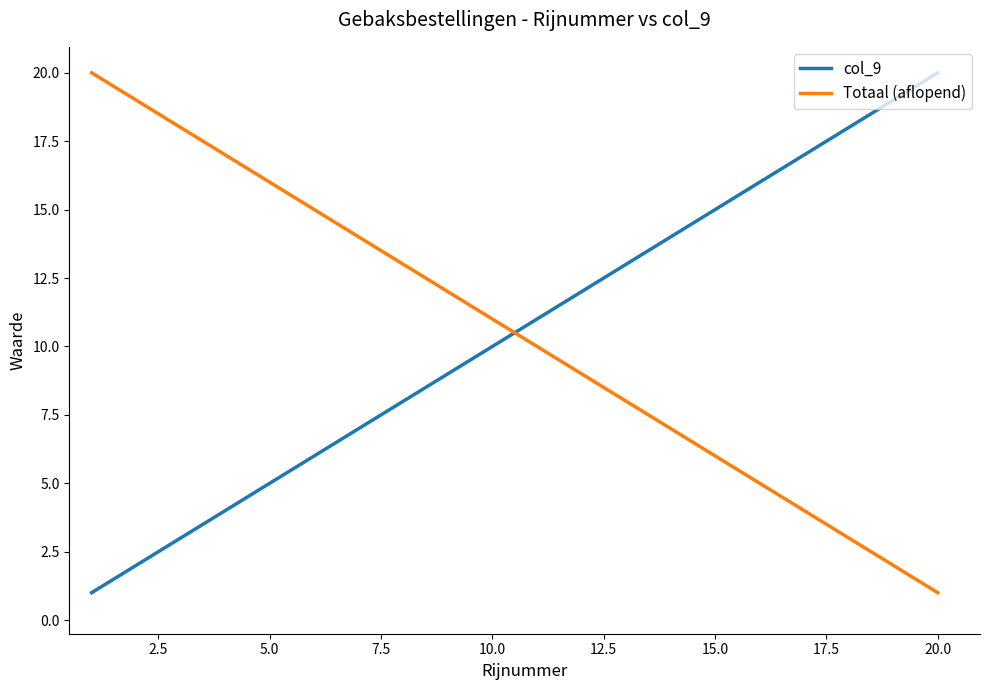

Rank the series by their average value, from highest to lowest.

col_9, Totaal (aflopend)